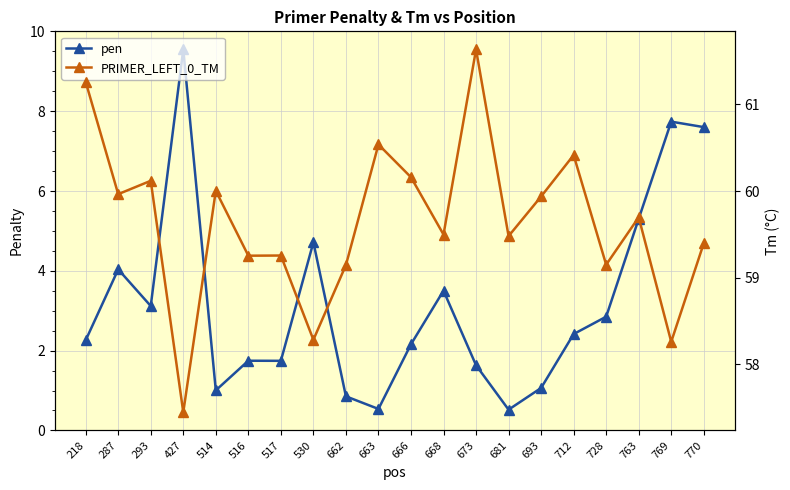

Where is the first local minimum for PRIMER_LEFT_0_TM?

287